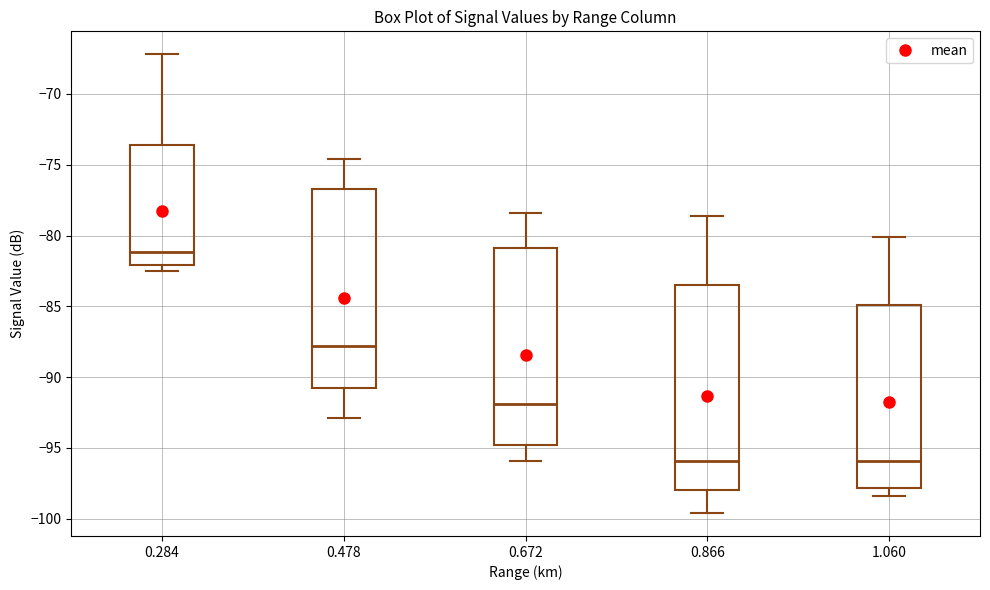

Reading left to right, transcribe this box plot: for each box, give where its median line is, the range the box spans, and where its two whiskers end, as read against the y-axis. The values are not printed on the chart, so give them approximately, as read against the axis.

0.284: median -81.0, box -82.0 to -73.5, whiskers -82.5 to -67.0
0.478: median -88.0, box -91.0 to -76.5, whiskers -93.0 to -74.5
0.672: median -92.0, box -95.0 to -81.0, whiskers -96.0 to -78.5
0.866: median -96.0, box -98.0 to -83.5, whiskers -99.5 to -78.5
1.060: median -96.0, box -98.0 to -85.0, whiskers -98.5 to -80.0